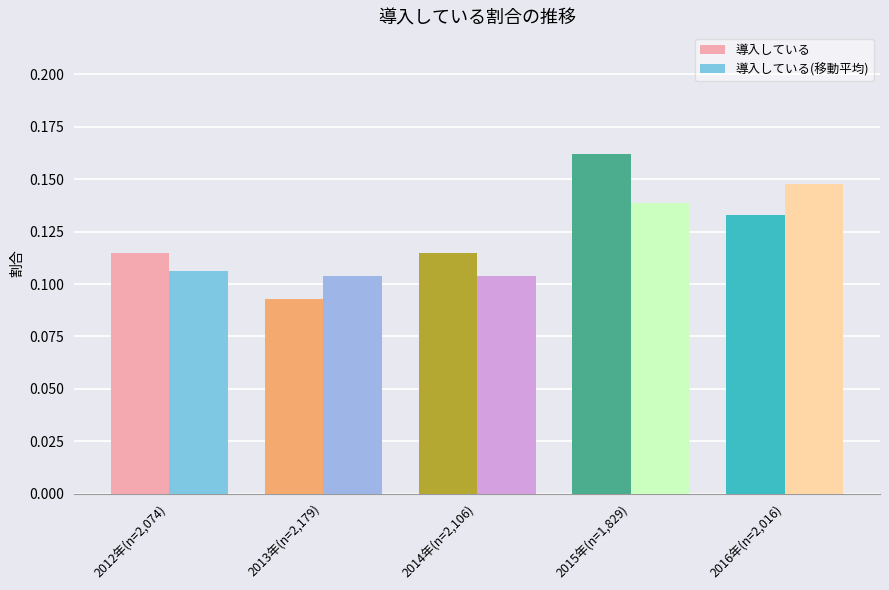

What is the label of the 3rd bar from the right?

2014年(n=2,106)